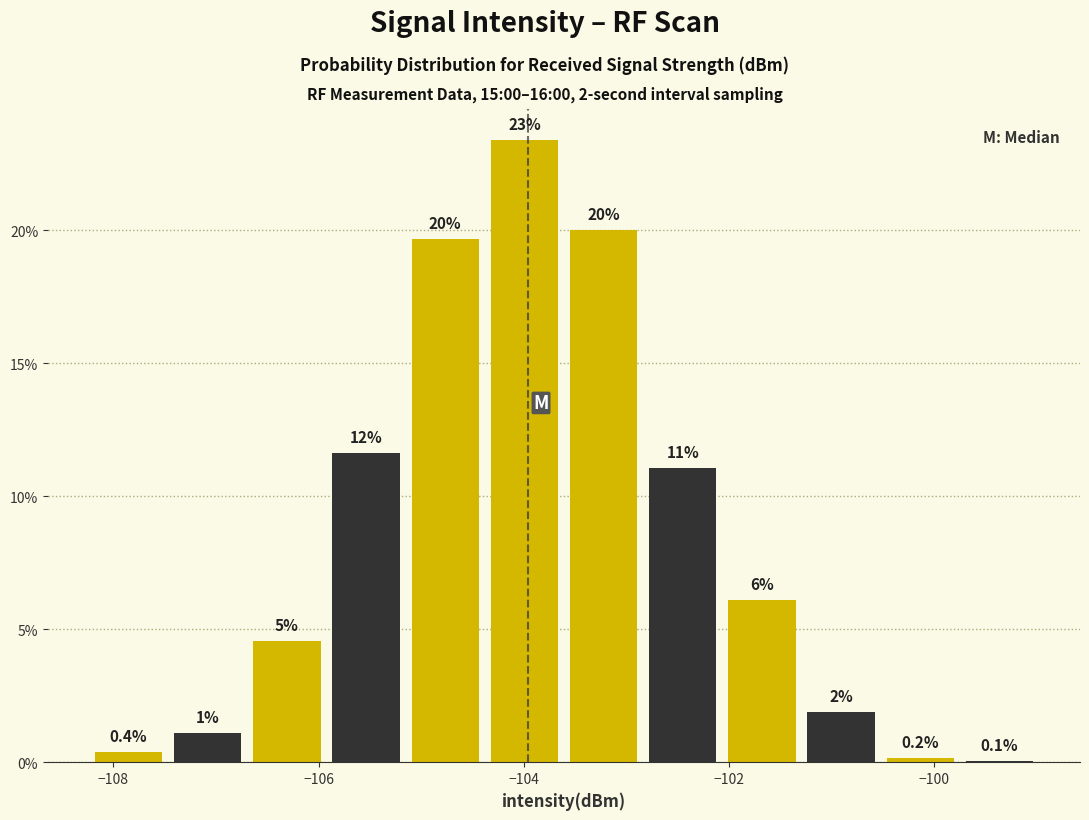

Around what value on the x-axis is the tallest bar? Give the approximate position of its centre, as read against the axis.

-104.0